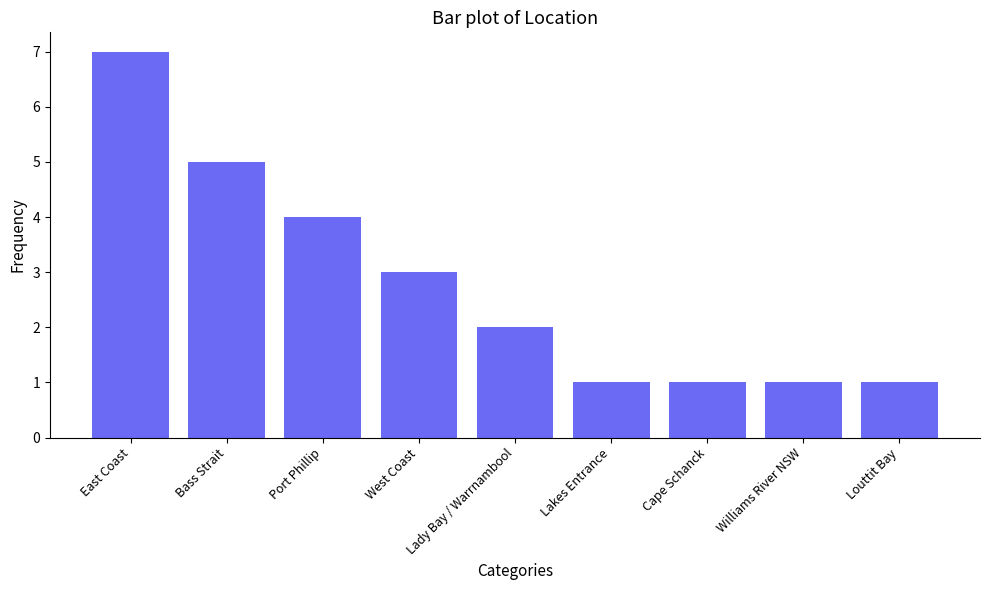

How many data points does each series have?

9